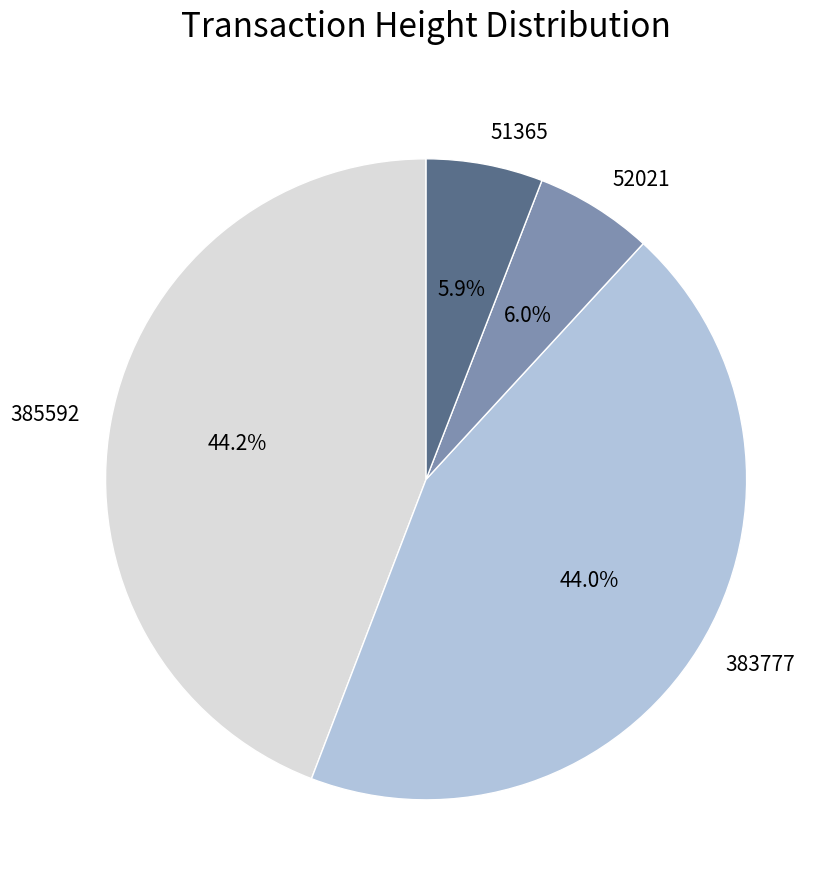

To the nearest percent, what portion does 51365 represent?

6%